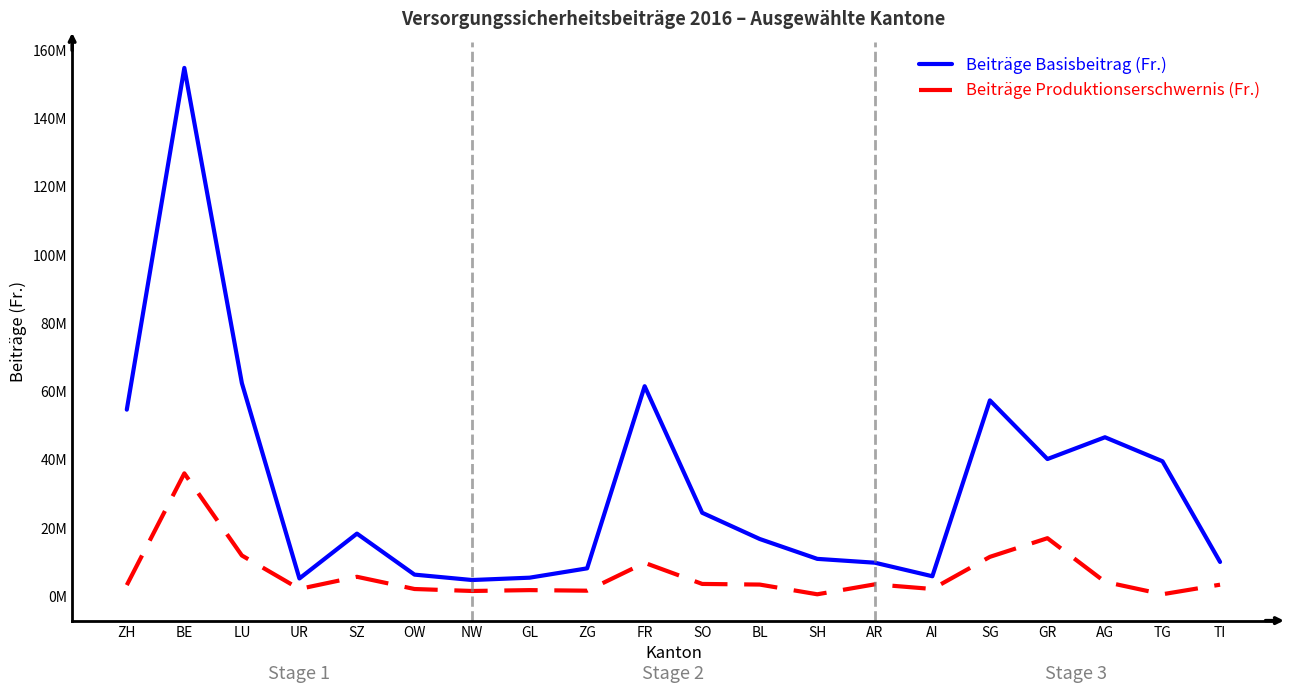

What are all the series names shown in the legend?

Beiträge Basisbeitrag (Fr.), Beiträge Produktionserschwernis (Fr.)